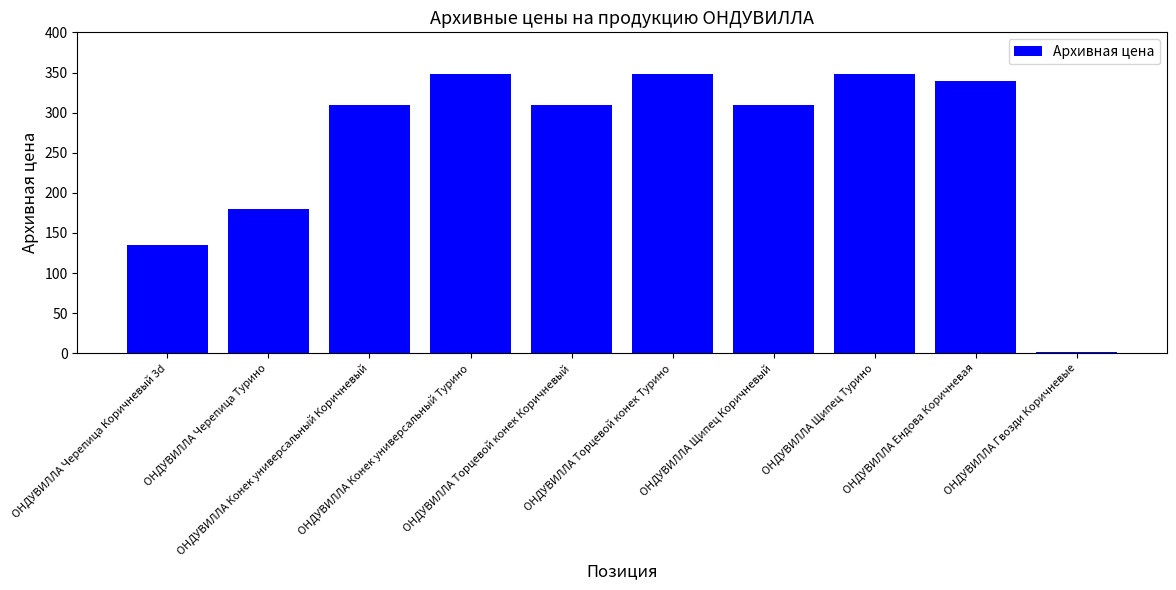

True or false: the data shows 348.0 at ОНДУВИЛЛА Конек универсальный Турино.

True